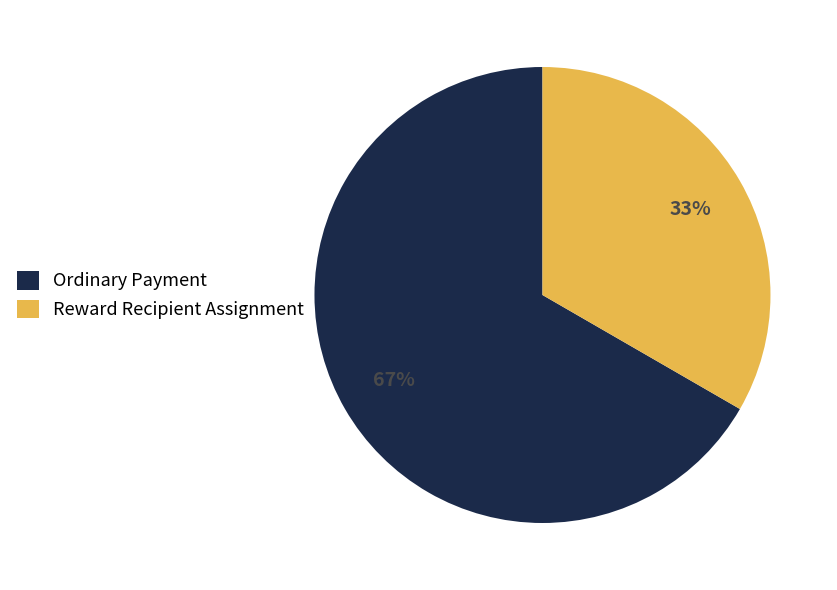

Is the sum of Ordinary Payment and Reward Recipient Assignment greater than half?

Yes